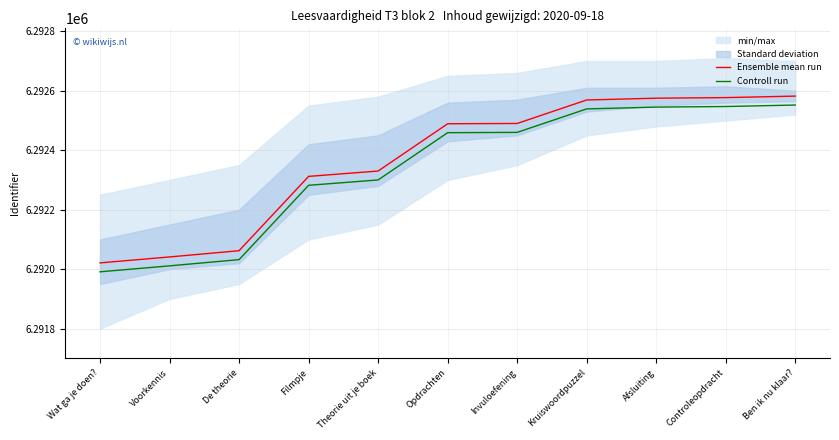

What is the highest value of the Controll run series?

6292552